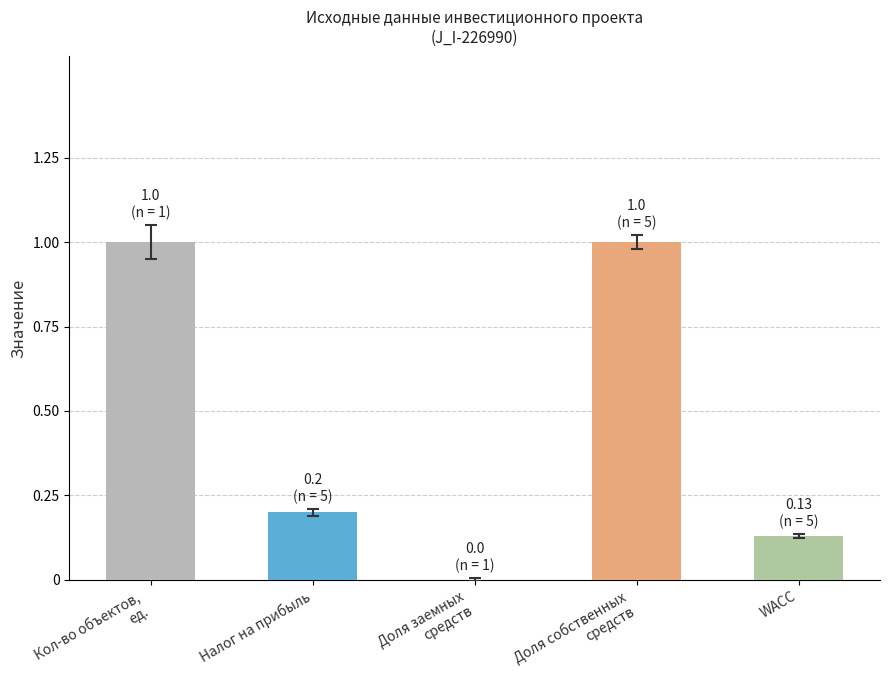

The chart shows a value of 0.0 at Доля заемных
средств. True or false?

True